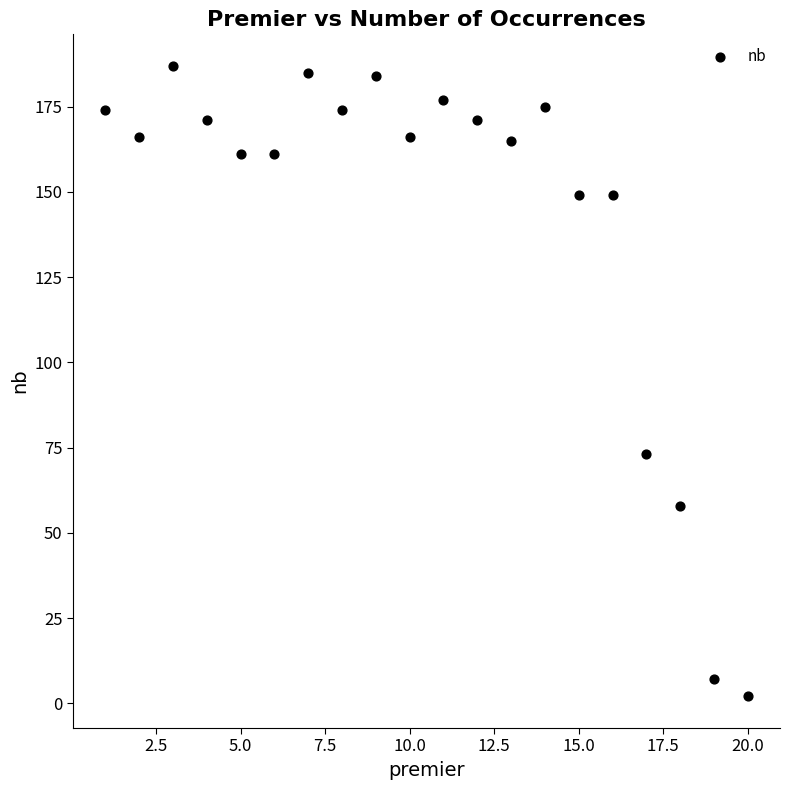

What is the range of Y values (max minus min)?

185